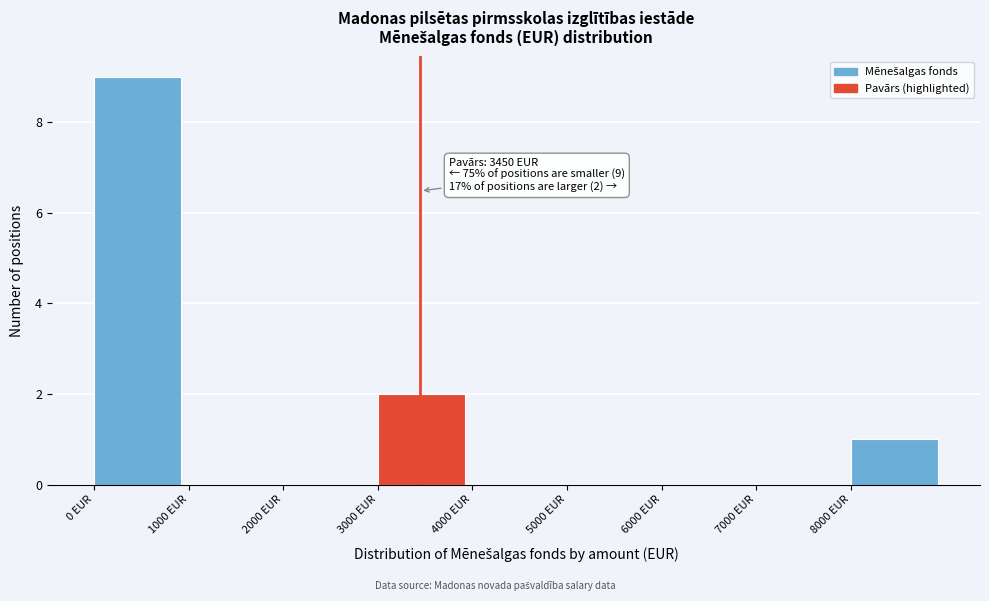

Which range on the x-axis has the tallest bar?

0 to 1000